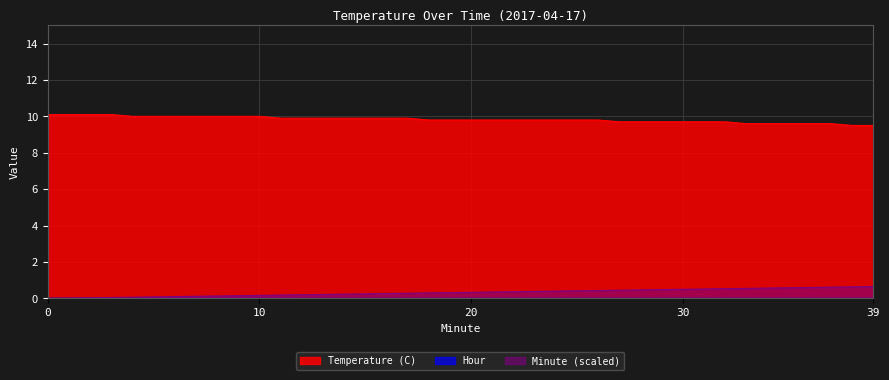

Reading right to left, list all the values displayed in this chart.

Temperature (C): 39=9.5	38=9.5	37=9.6	36=9.6	35=9.6	34=9.6	33=9.6	32=9.7	31=9.7	30=9.7	29=9.7	28=9.7	27=9.7	26=9.8	25=9.8	24=9.8	23=9.8	22=9.8	21=9.8	20=9.8	19=9.8	18=9.8	17=9.9	16=9.9	15=9.9	14=9.9	13=9.9	12=9.9	11=9.9	10=10.0	9=10.0	8=10.0	7=10.0	6=10.0	5=10.0	4=10.0	3=10.1	2=10.1	1=10.1	0=10.1
Minute: 39=0.7	38=0.6	37=0.6	36=0.6	35=0.6	34=0.6	33=0.6	32=0.5	31=0.5	30=0.5	29=0.5	28=0.5	27=0.5	26=0.4	25=0.4	24=0.4	23=0.4	22=0.4	21=0.3	20=0.3	19=0.3	18=0.3	17=0.3	16=0.3	15=0.2	14=0.2	13=0.2	12=0.2	11=0.2	10=0.2	9=0.1	8=0.1	7=0.1	6=0.1	5=0.1	4=0.1	3=0.1	2=0.0	1=0.0	0=0.0